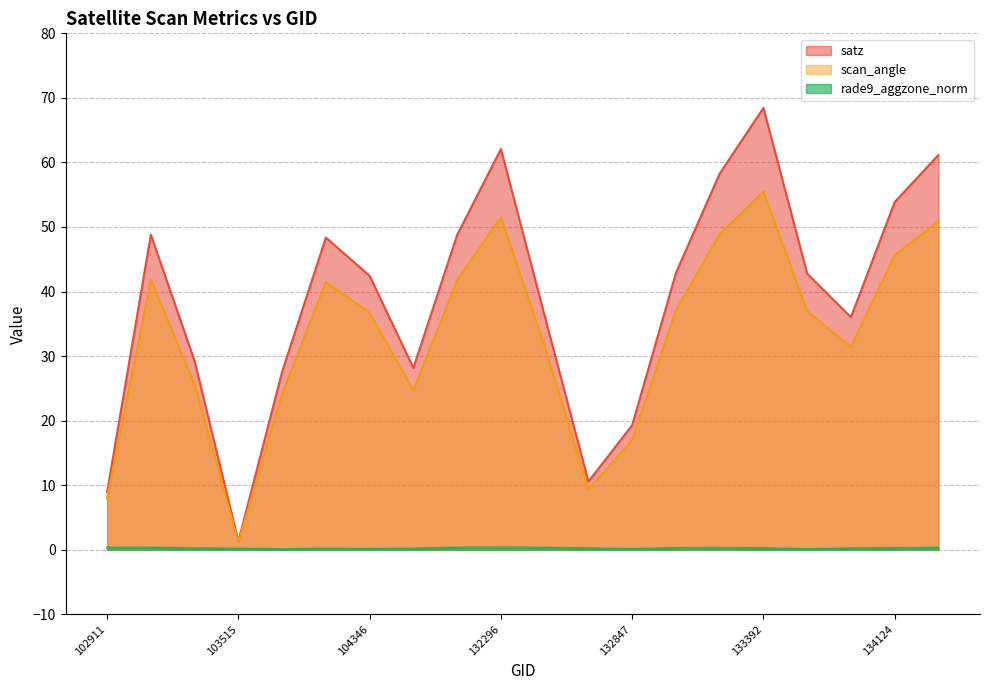

How many lines are shown in the chart?

3